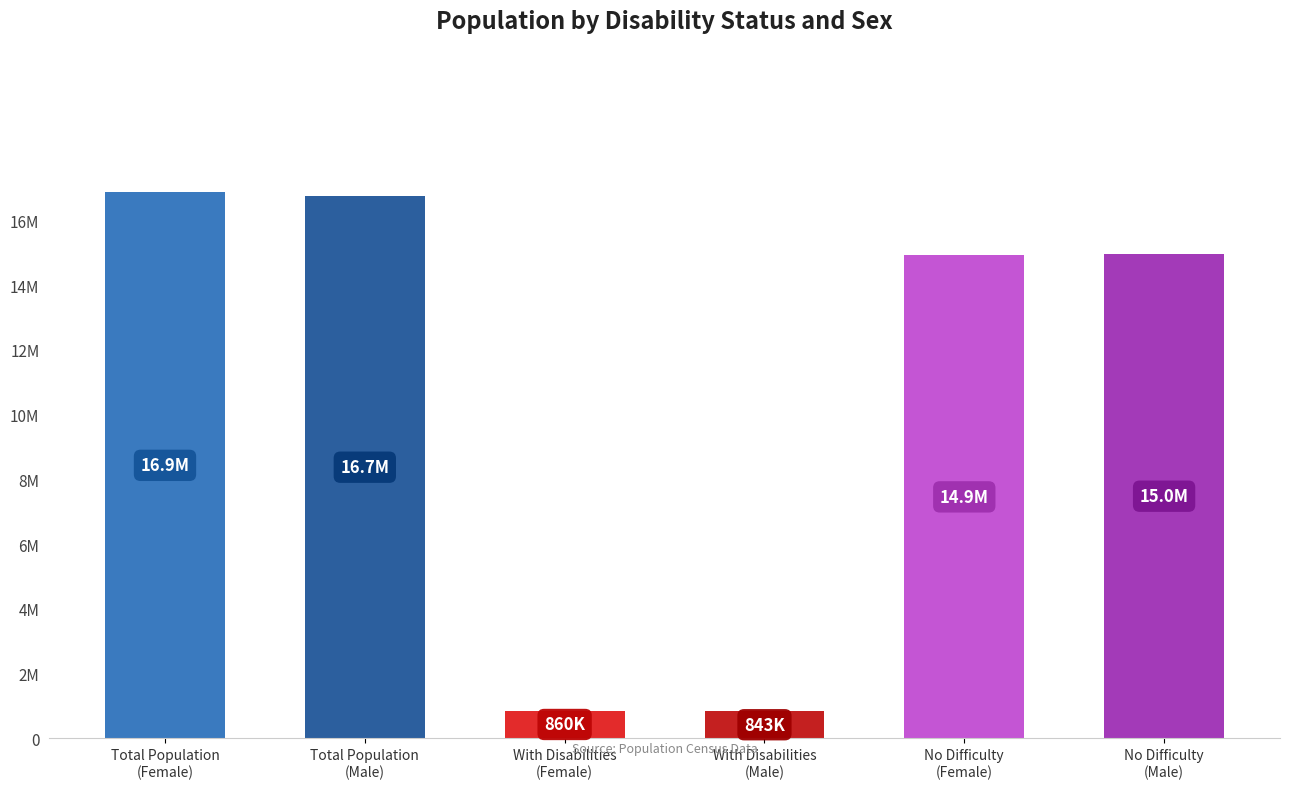

Reading left to right, extract all data points from this chart.

16862562	16747522	859965	843459	14915525	14956533